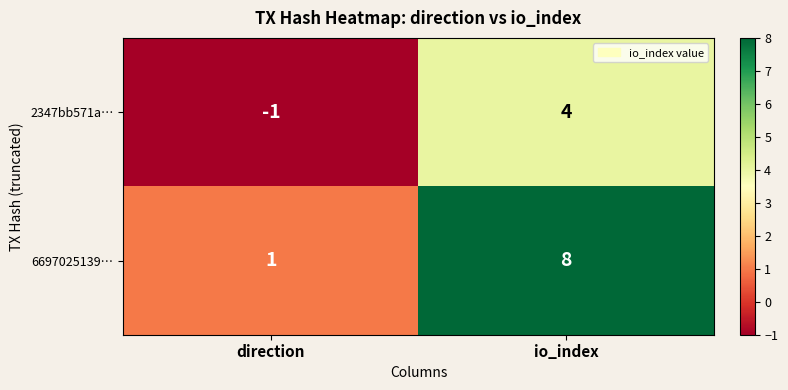

The 2347bb571a… series shows 4 at io_index. True or false?

True